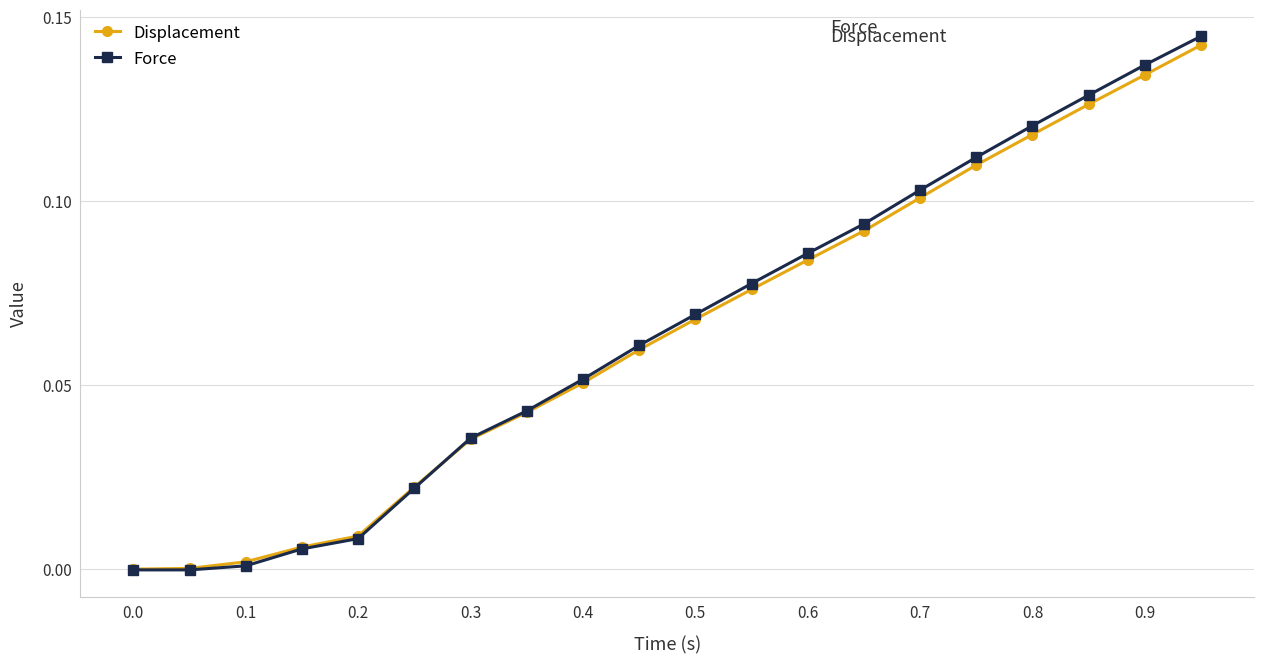

True or false: Force has more than 2 points higher than both neighbors.

False